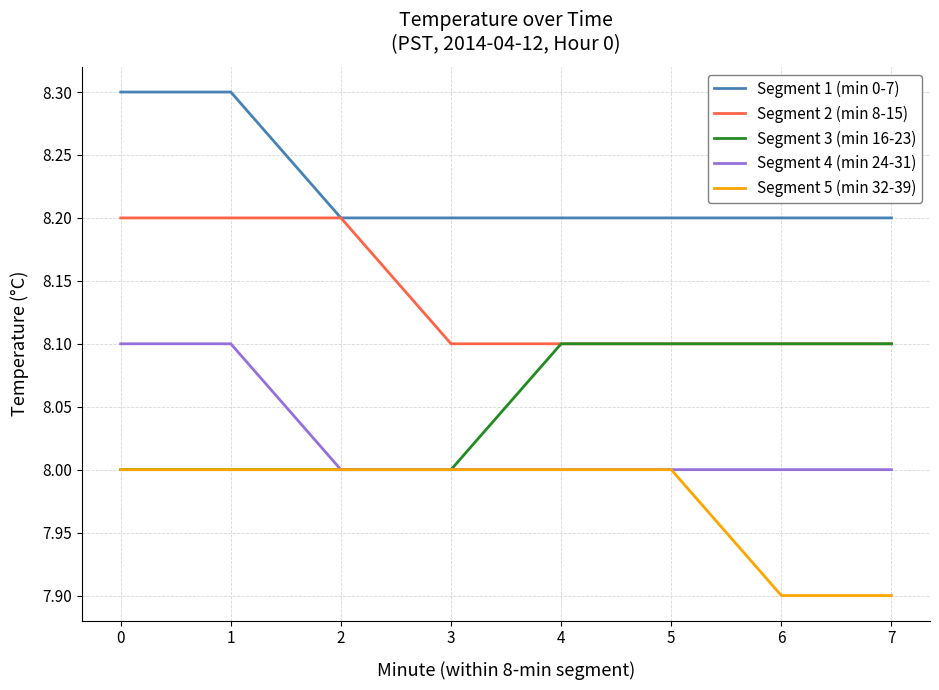

What is the spread (max minus min) of values at 7?

0.3